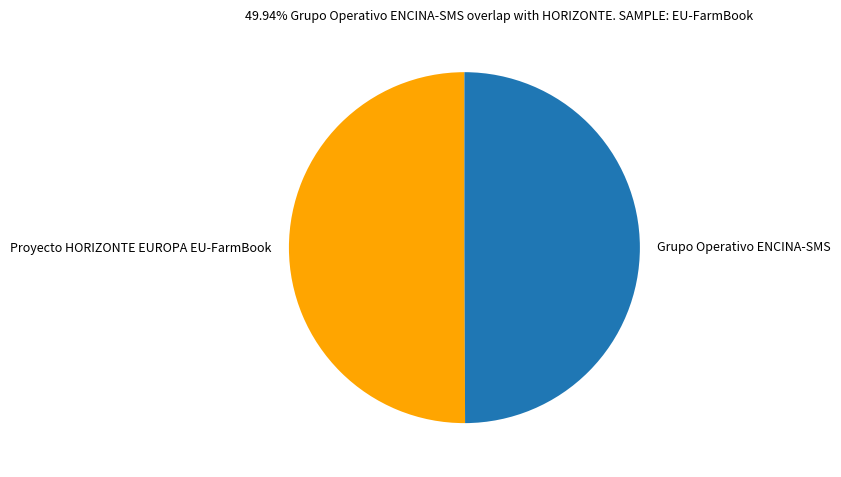

Do Proyecto HORIZONTE EUROPA EU-FarmBook and Grupo Operativo ENCINA-SMS together represent more than half of the pie?

Yes